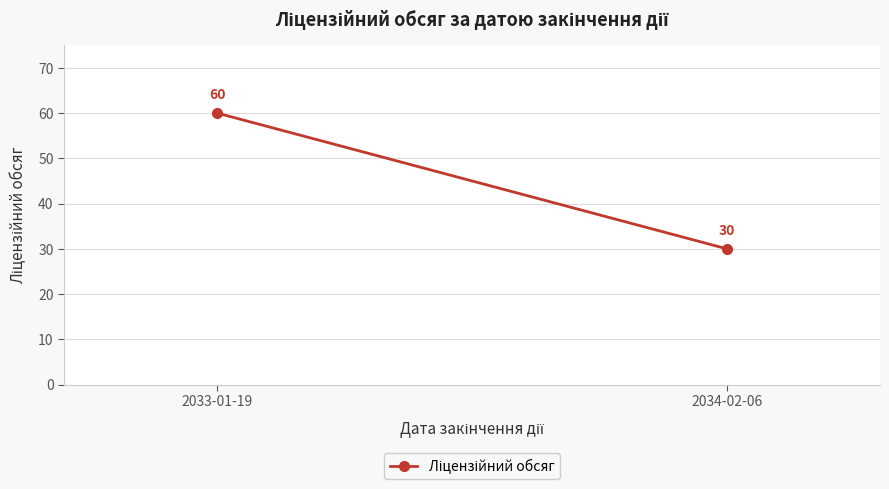

What position from the right is 2034-02-06?

1